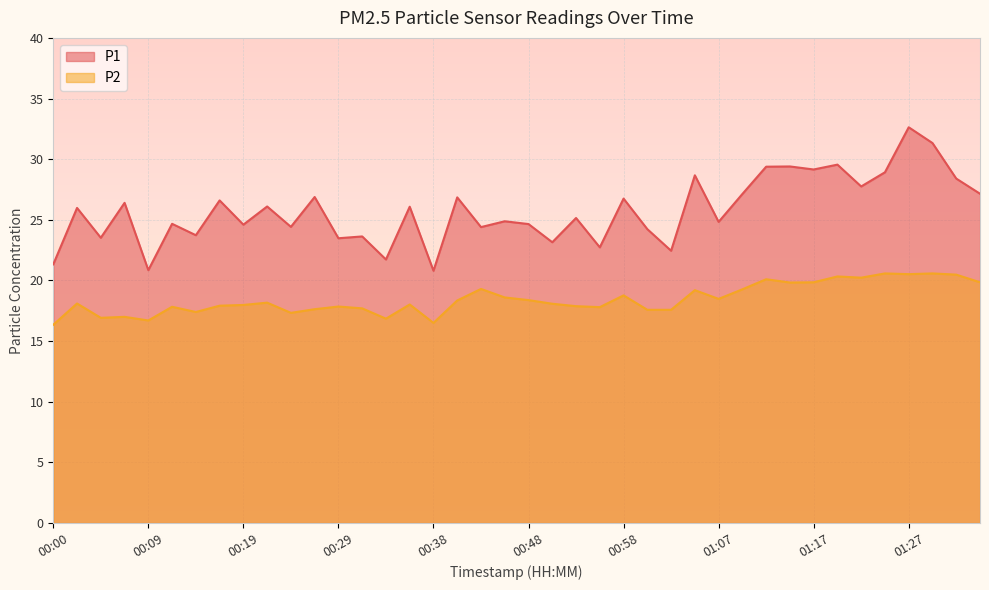

What is the difference between the maximum and minimum values in the P2 series?

4.2